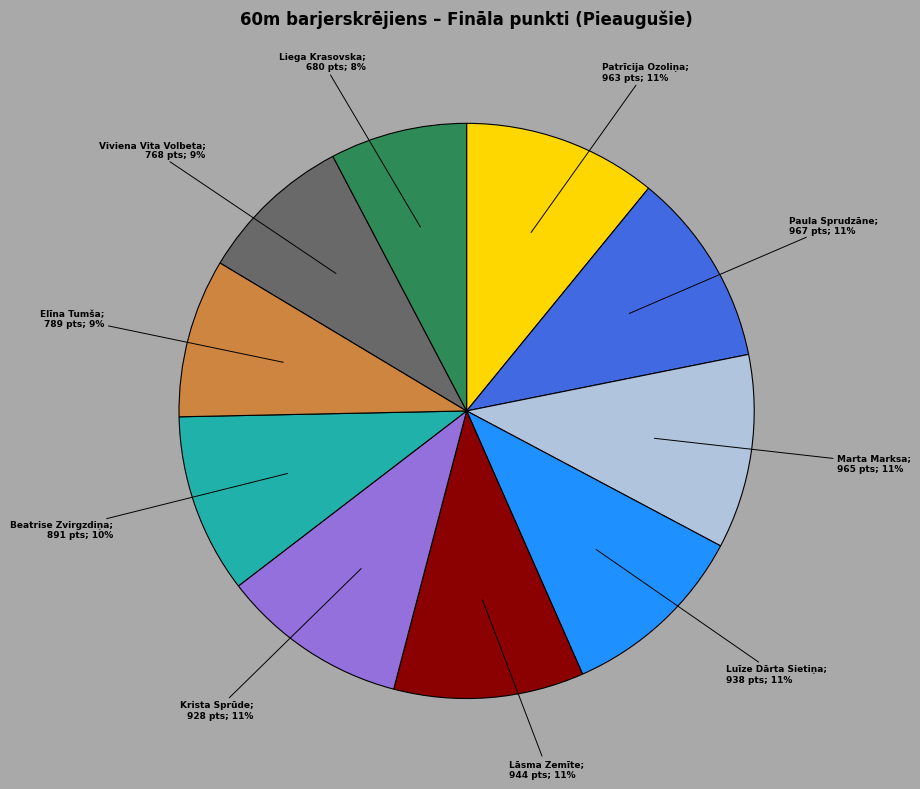

Does any single category account for the majority?

No